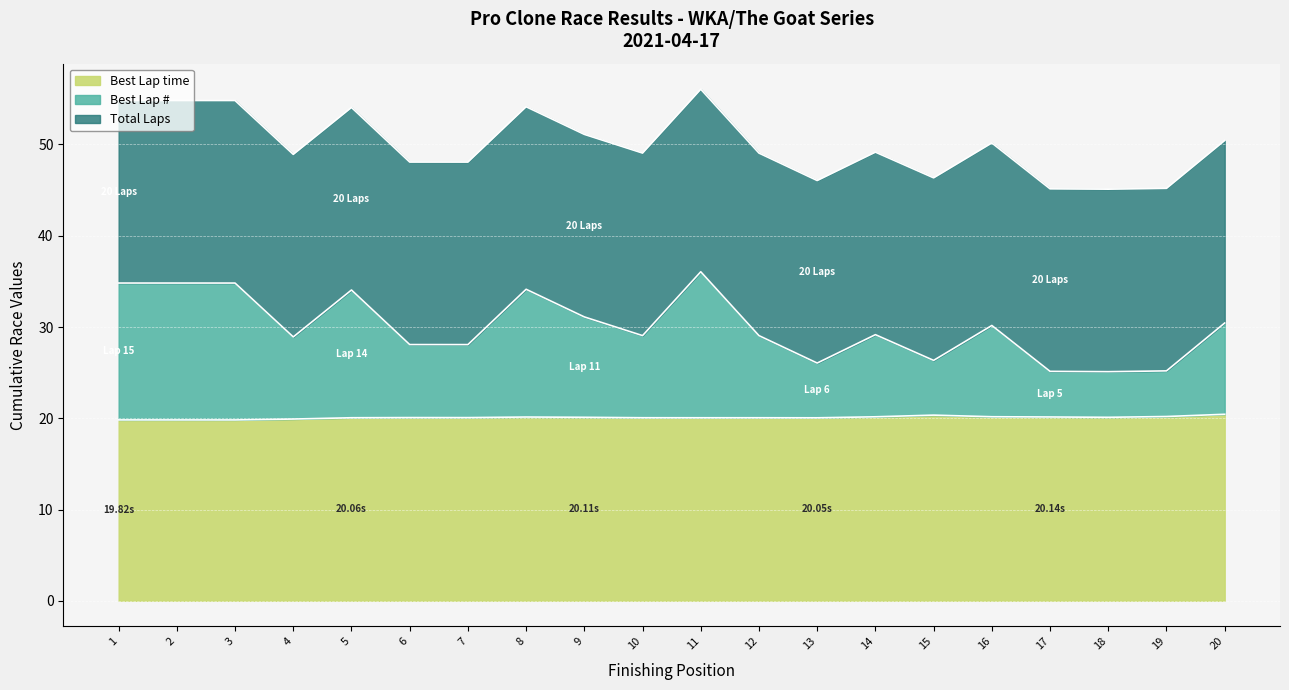

How many values in the Best Lap series exceed 49?

12